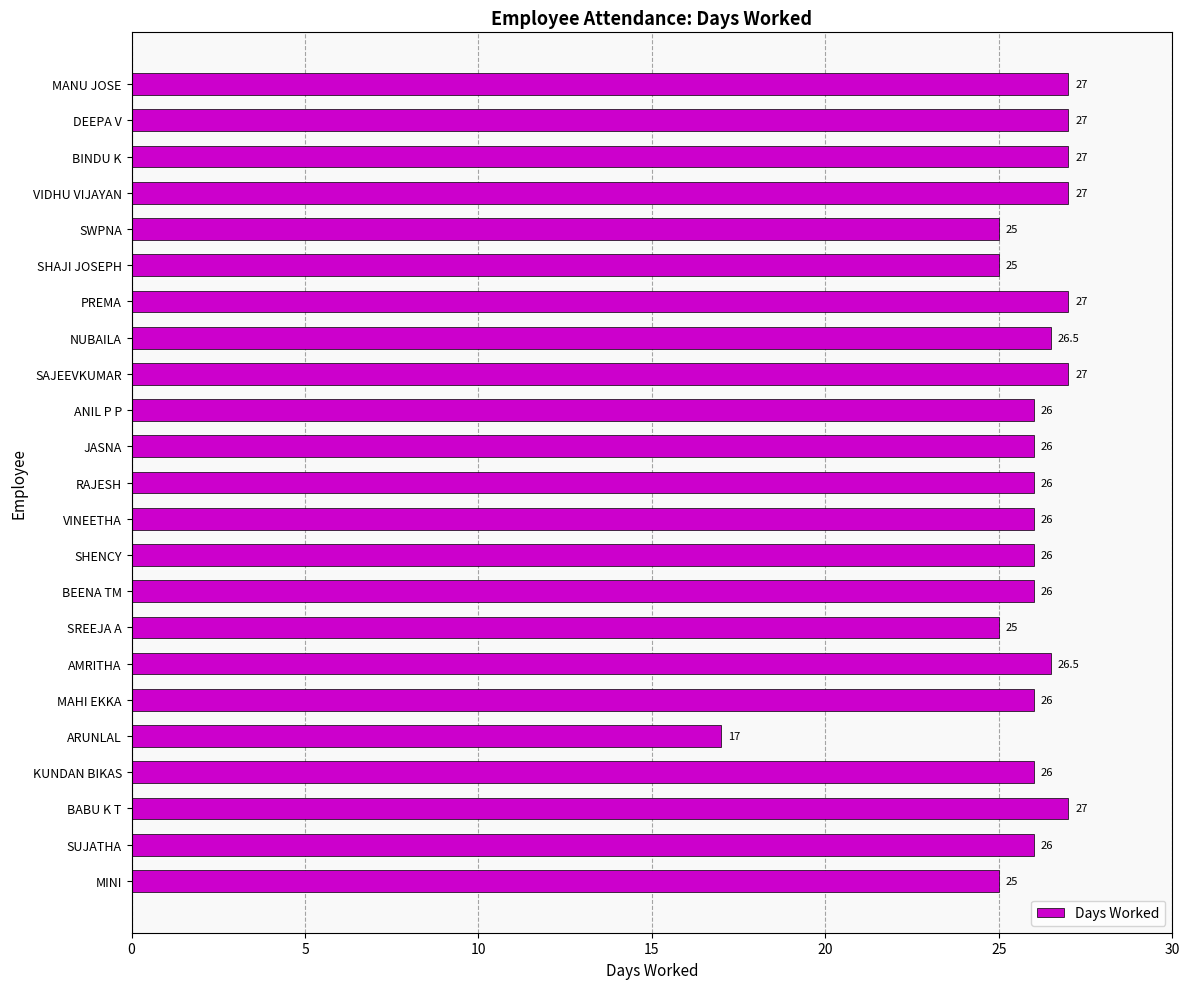

Reading bottom to top, what are all the values shown in this chart?

MINI=25.0	SUJATHA=26.0	BABU K T=27.0	KUNDAN BIKAS=26.0	ARUNLAL=17.0	MAHI EKKA=26.0	AMRITHA=26.5	SREEJA A=25.0	BEENA TM=26.0	SHENCY=26.0	VINEETHA=26.0	RAJESH=26.0	JASNA=26.0	ANIL P P=26.0	SAJEEVKUMAR=27.0	NUBAILA=26.5	PREMA=27.0	SHAJI JOSEPH=25.0	SWPNA=25.0	VIDHU VIJAYAN=27.0	BINDU K=27.0	DEEPA V=27.0	MANU JOSE=27.0